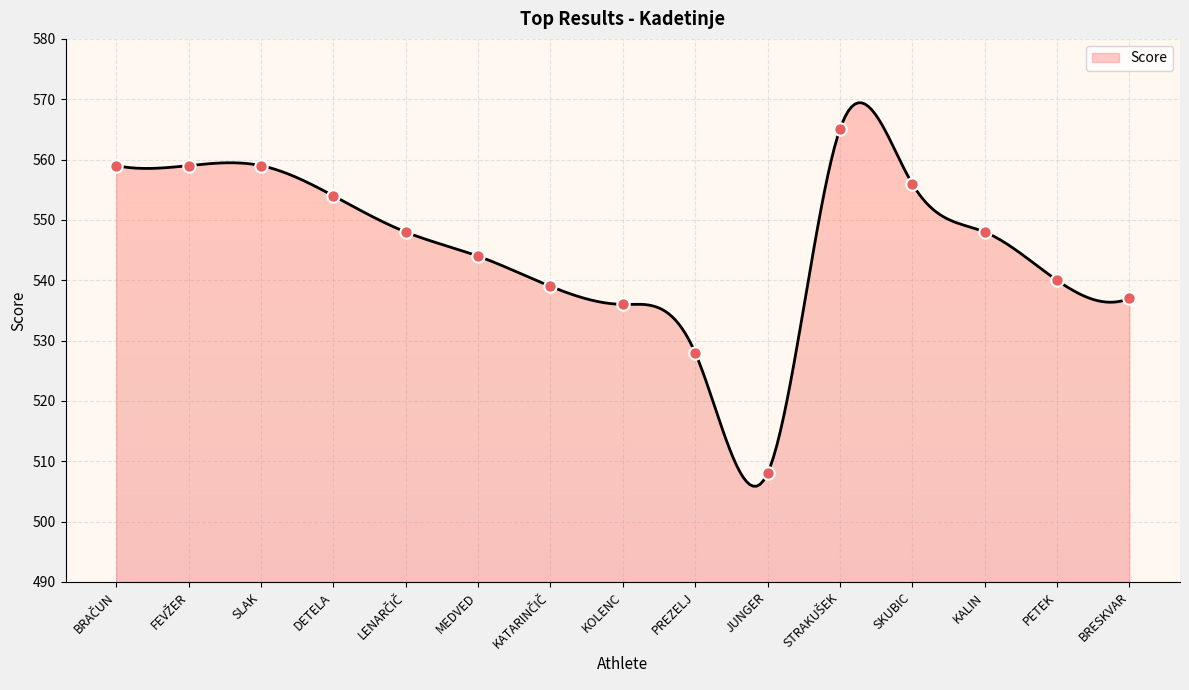

Between LENARČIČ and PETEK, which is larger?

LENARČIČ